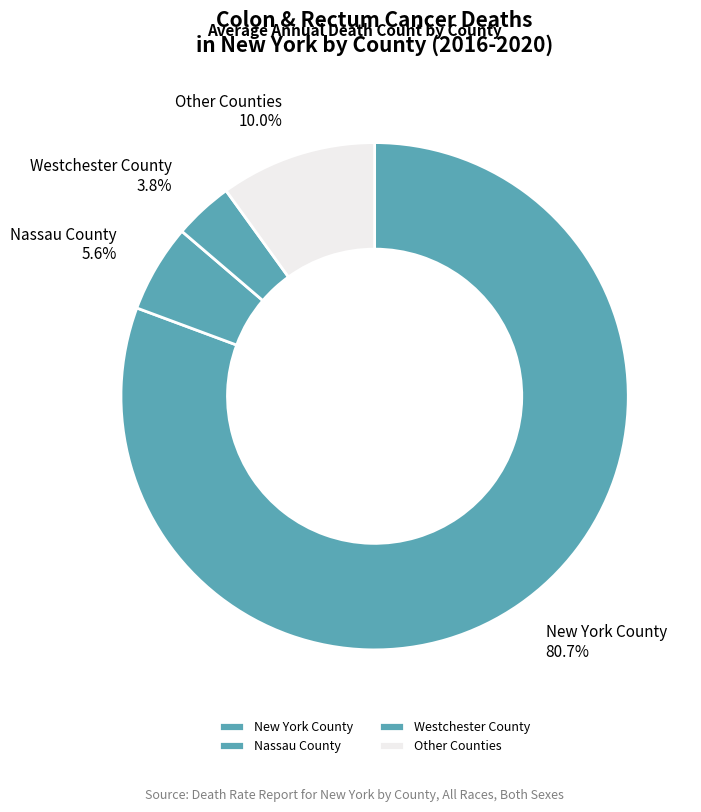

Which has a higher value, New York County or Westchester County?

New York County